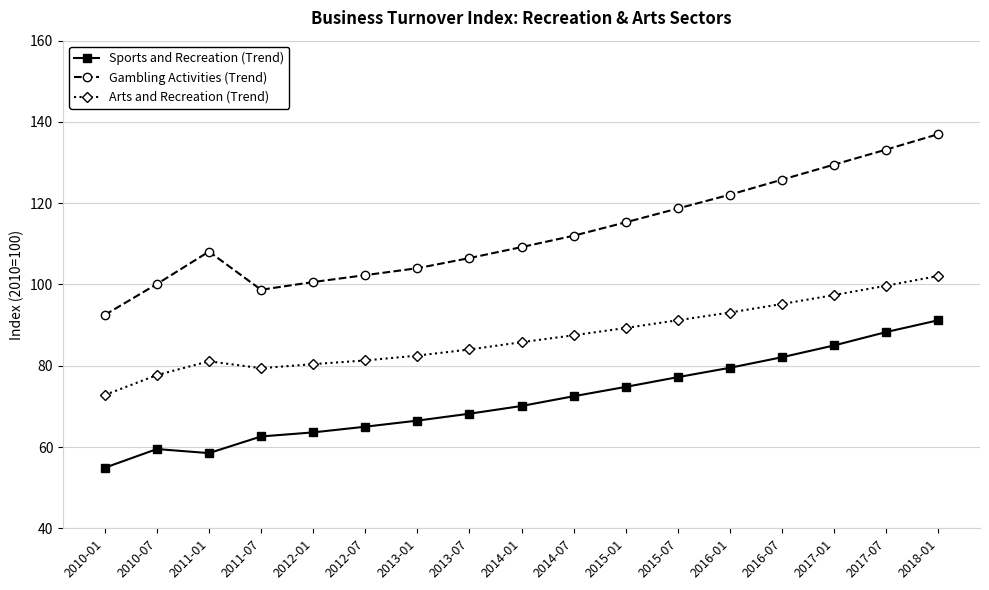

Is this an area chart (filled region under the line)?

No